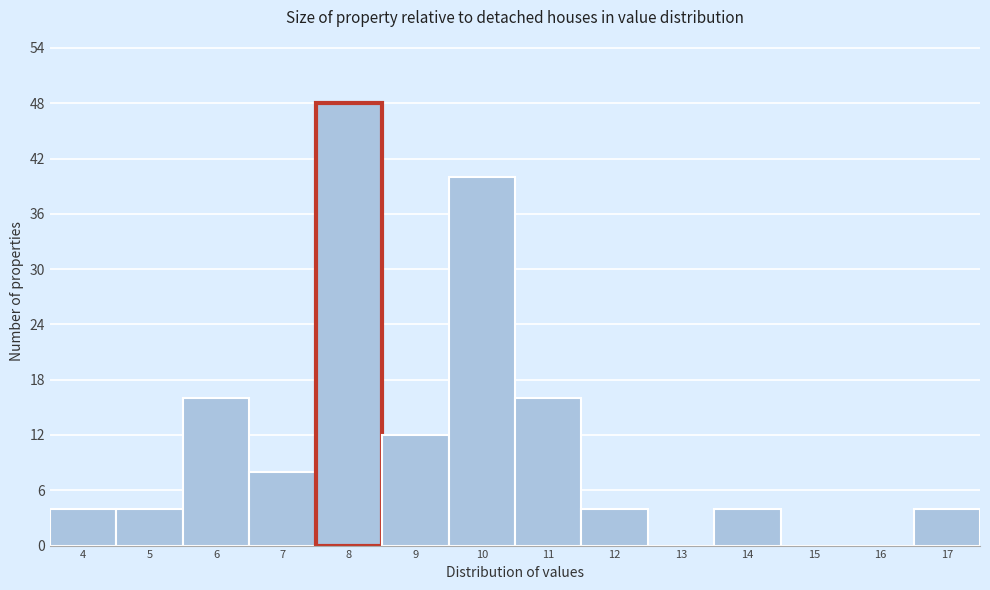

Reading left to right, transcribe all the data shown in this chart.

4=4	5=4	6=16	7=8	8=48	9=12	10=40	11=16	12=4	13=0	14=4	15=0	16=0	17=4